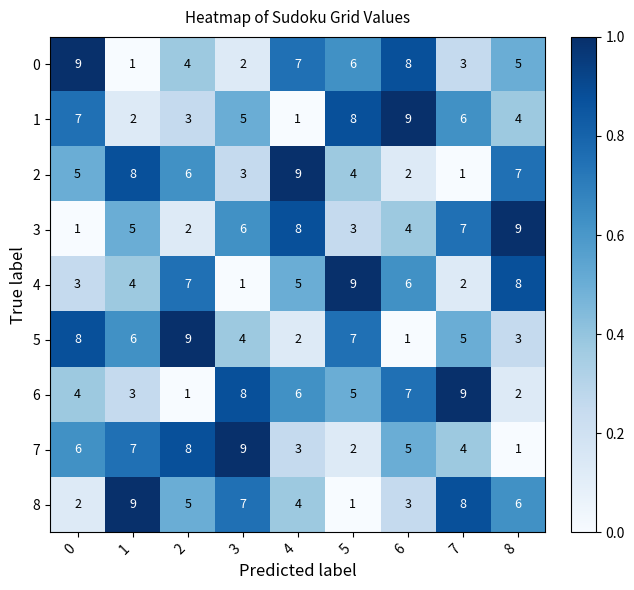

Rank the series at 4 from highest to lowest value.

2, 3, 0, 6, 4, 8, 7, 5, 1